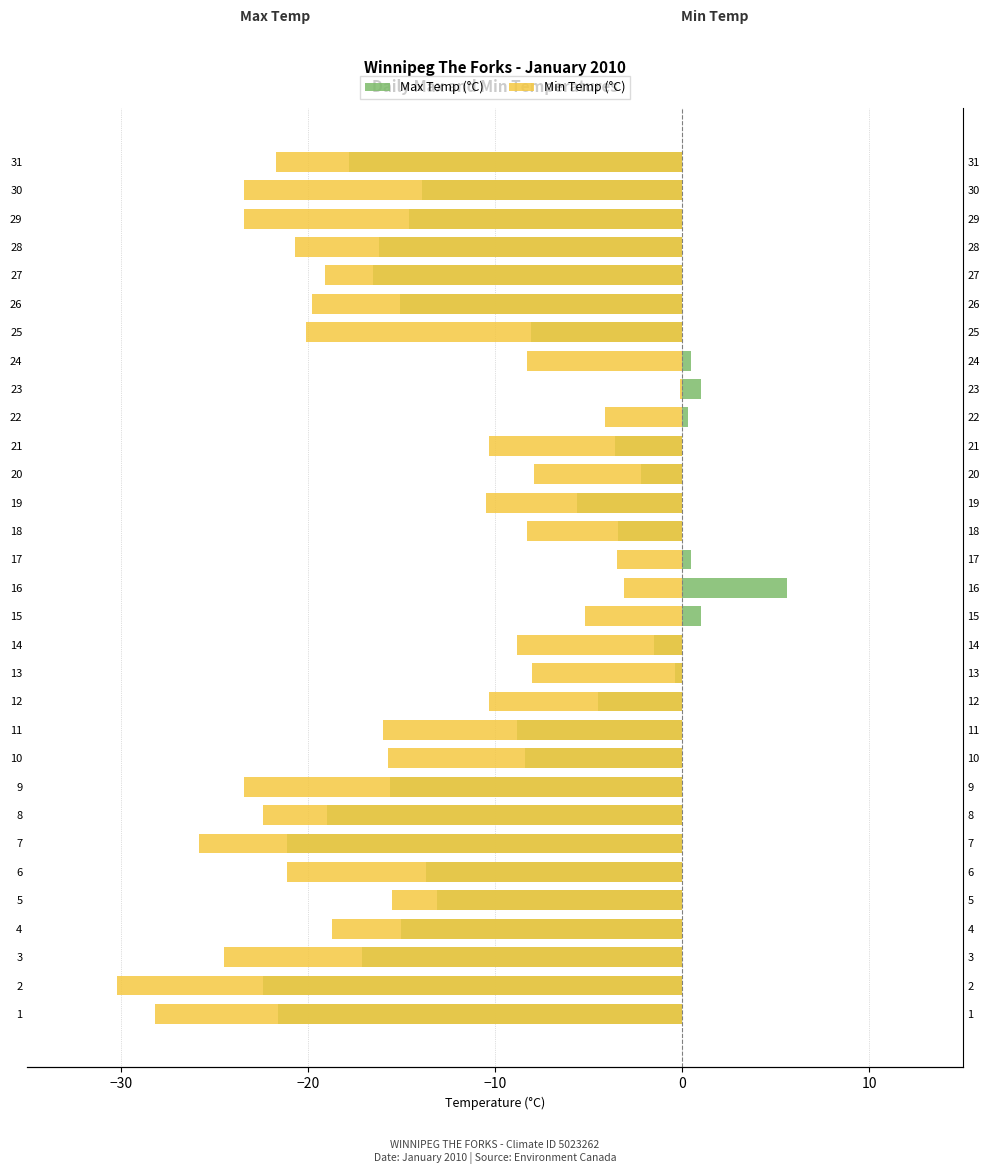

Reading left to right, transcribe all the data shown in this chart.

Max Temp (°C): -21.6	-22.4	-17.1	-15.0	-13.1	-13.7	-21.1	-19.0	-15.6	-8.4	-8.8	-4.5	-0.4	-1.5	1.0	5.6	0.5	-3.4	-5.6	-2.2	-3.6	0.3	1.0	0.5	-8.1	-15.1	-16.5	-16.2	-14.6	-13.9	-17.8
Min Temp (°C): -28.2	-30.2	-24.5	-18.7	-15.5	-21.1	-25.8	-22.4	-23.4	-15.7	-16.0	-10.3	-8.0	-8.8	-5.2	-3.1	-3.5	-8.3	-10.5	-7.9	-10.3	-4.1	-0.1	-8.3	-20.1	-19.8	-19.1	-20.7	-23.4	-23.4	-21.7